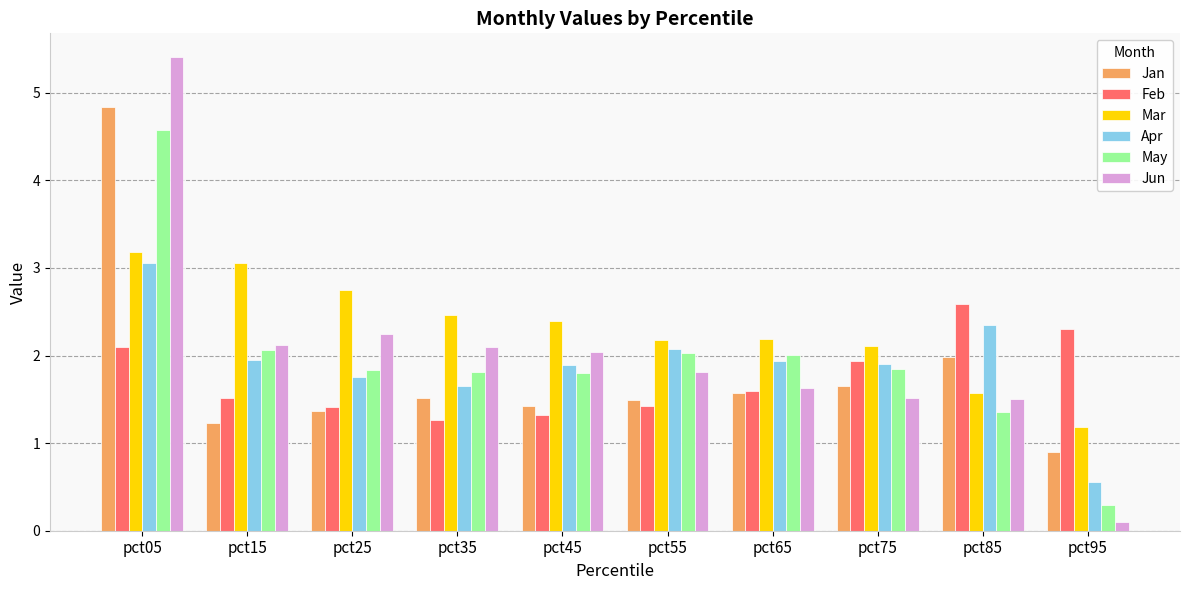

What is the value of the Jun bar at the 8th from the left?

1.5